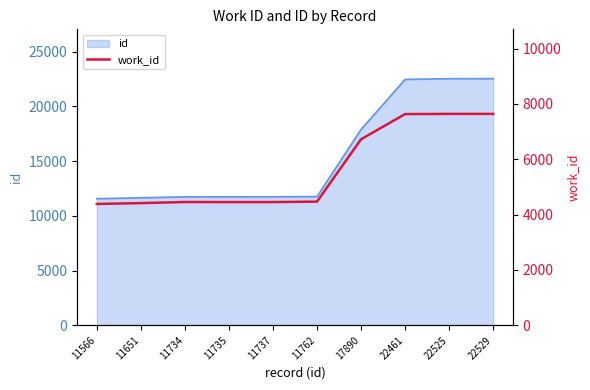

What is the approximate value at 11566, to the nearest 100?

4400